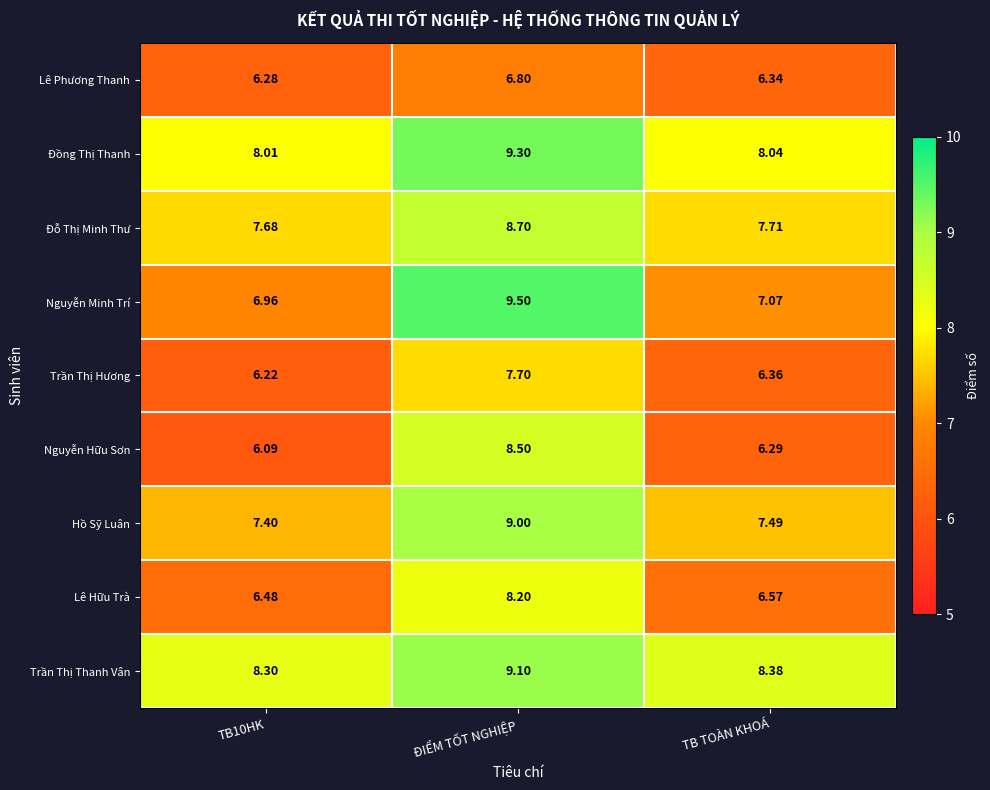

Which series changed the most between TB10HK and TB TOÀN KHOÁ?

Nguyễn Hữu Sơn